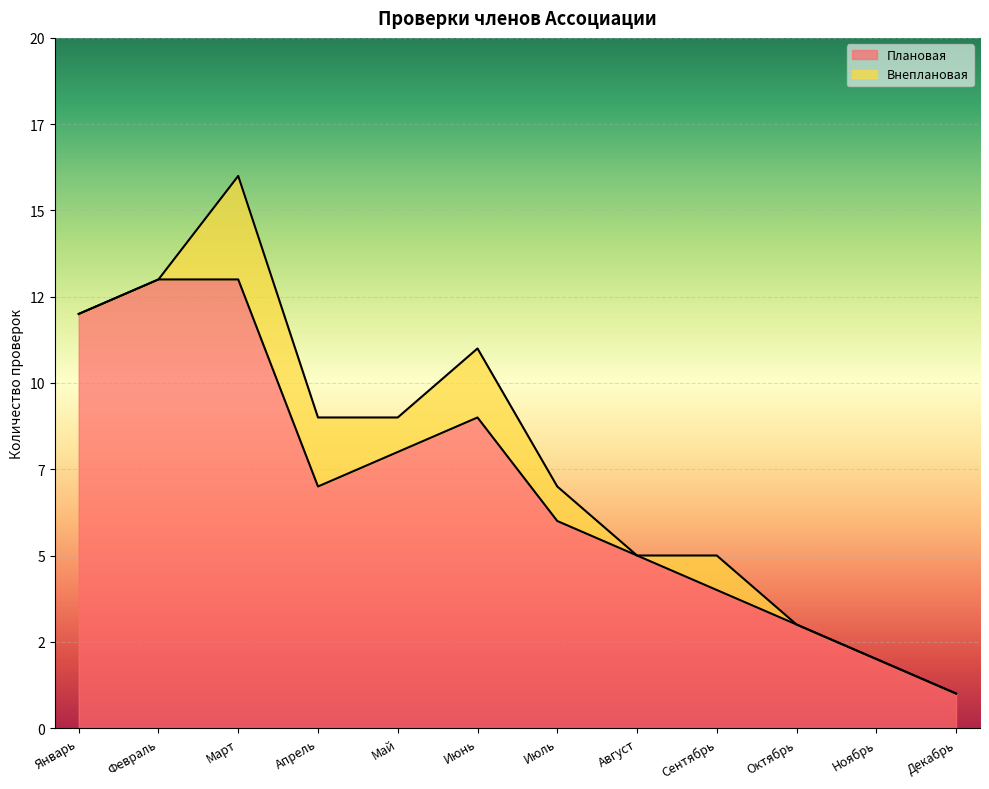

The chart shows a value of 6 at Июнь. True or false?

False